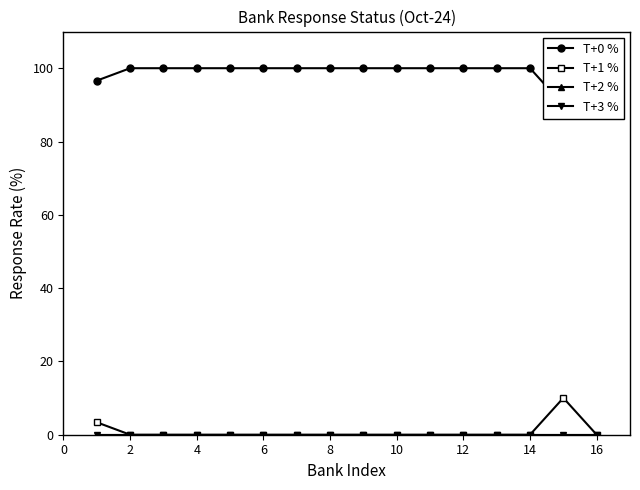

Reading left to right, what are all the values shown in this chart?

T+0 %: 96.6	100.0	100.0	100.0	100.0	100.0	100.0	100.0	100.0	100.0	100.0	100.0	100.0	100.0	90.0	100.0
T+1 %: 3.4	0.0	0.0	0.0	0.0	0.0	0.0	0.0	0.0	0.0	0.0	0.0	0.0	0.0	10.0	0.0
T+2 %: 0.0	0.0	0.0	0.0	0.0	0.0	0.0	0.0	0.0	0.0	0.0	0.0	0.0	0.0	0.0	0.0
T+3 %: 0.0	0.0	0.0	0.0	0.0	0.0	0.0	0.0	0.0	0.0	0.0	0.0	0.0	0.0	0.0	0.0